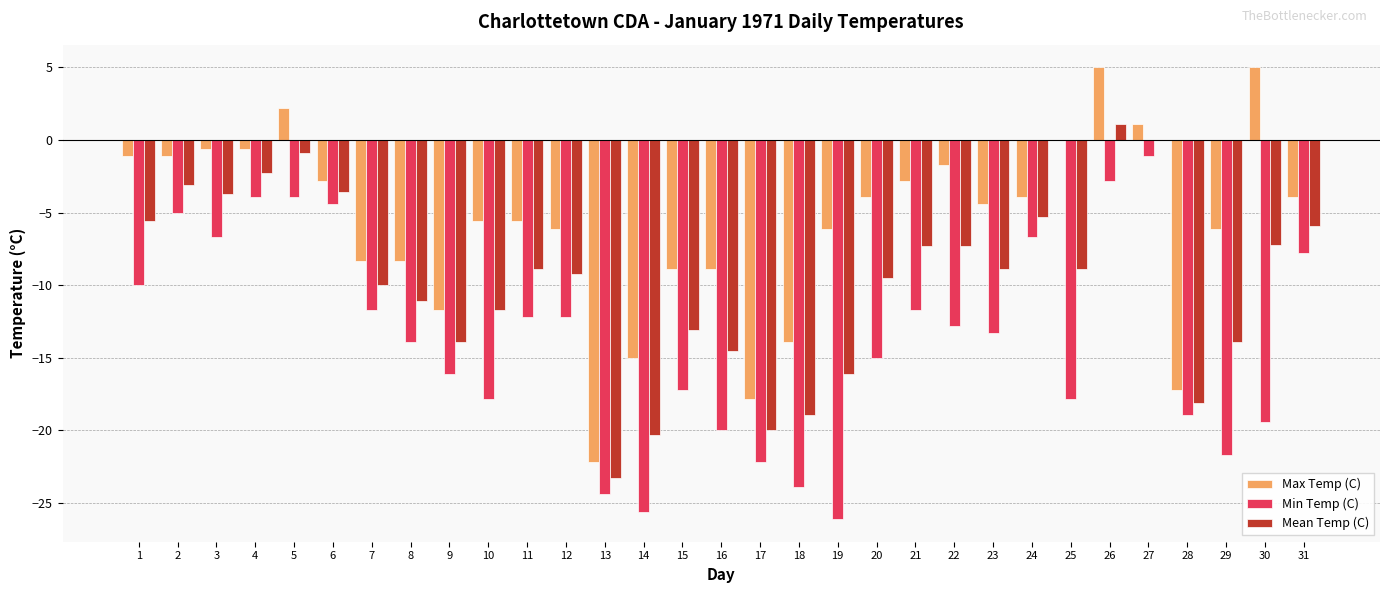

What is the highest value of the Min Temp (C) series?

-1.1